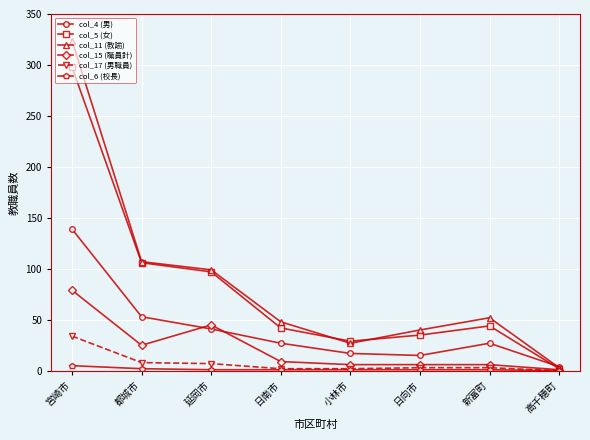

What position from the right is 都城市?

7